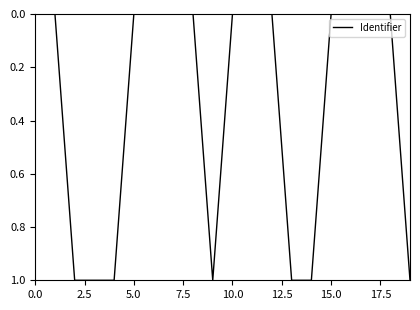

What is the maximum value shown in the chart?

1.0